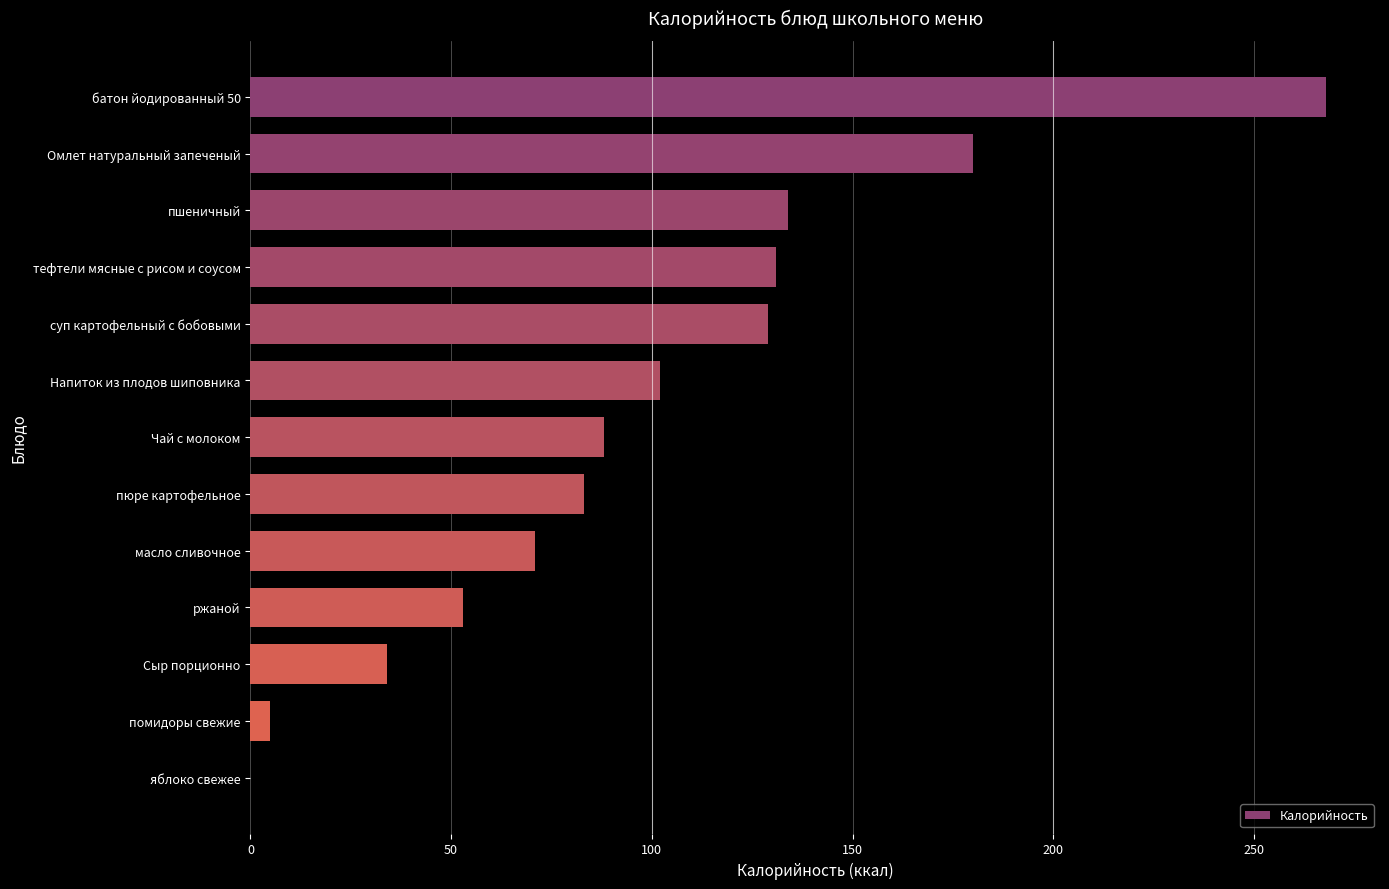

True or false: the data shows 129 at суп картофельный с бобовыми.

True